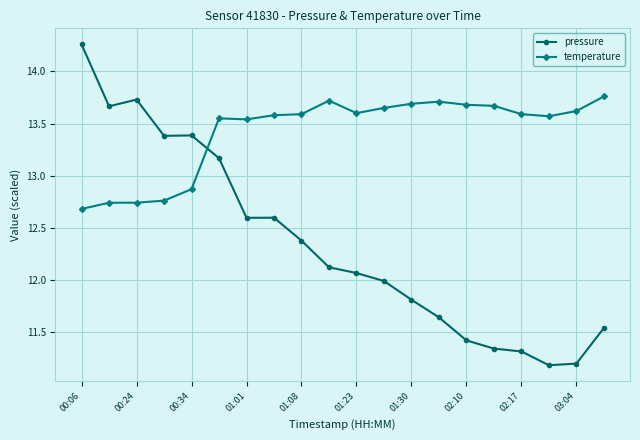

List the series in order of their overall mean, lowest first.

pressure, temperature